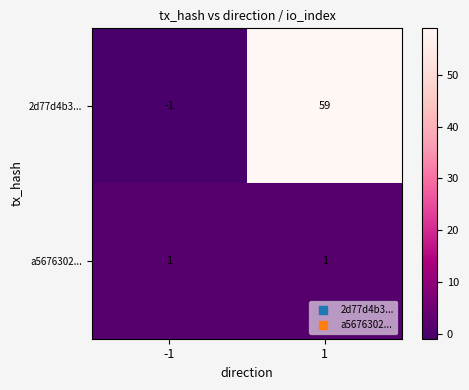

Read the 2d77d4b3... value at 1.

59